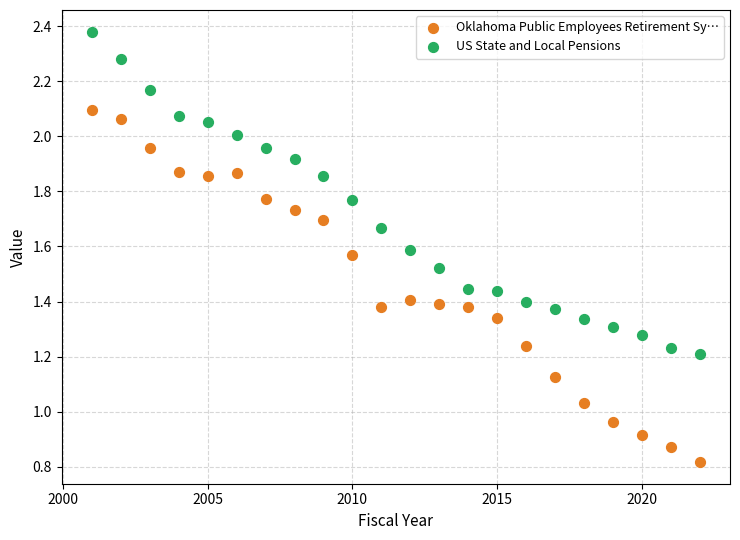

What are all the series names shown in the legend?

Oklahoma Public Employees Retirement Sy…, US State and Local Pensions